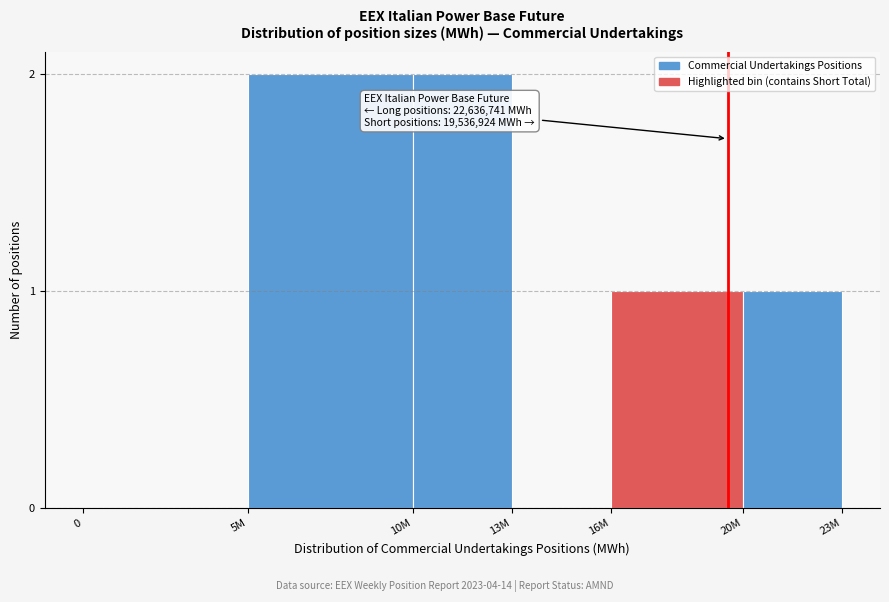

Reading left to right, what are all the values shown in this chart?

0=0	5M=2	10M=2	13M=0	16M=1	20M=1